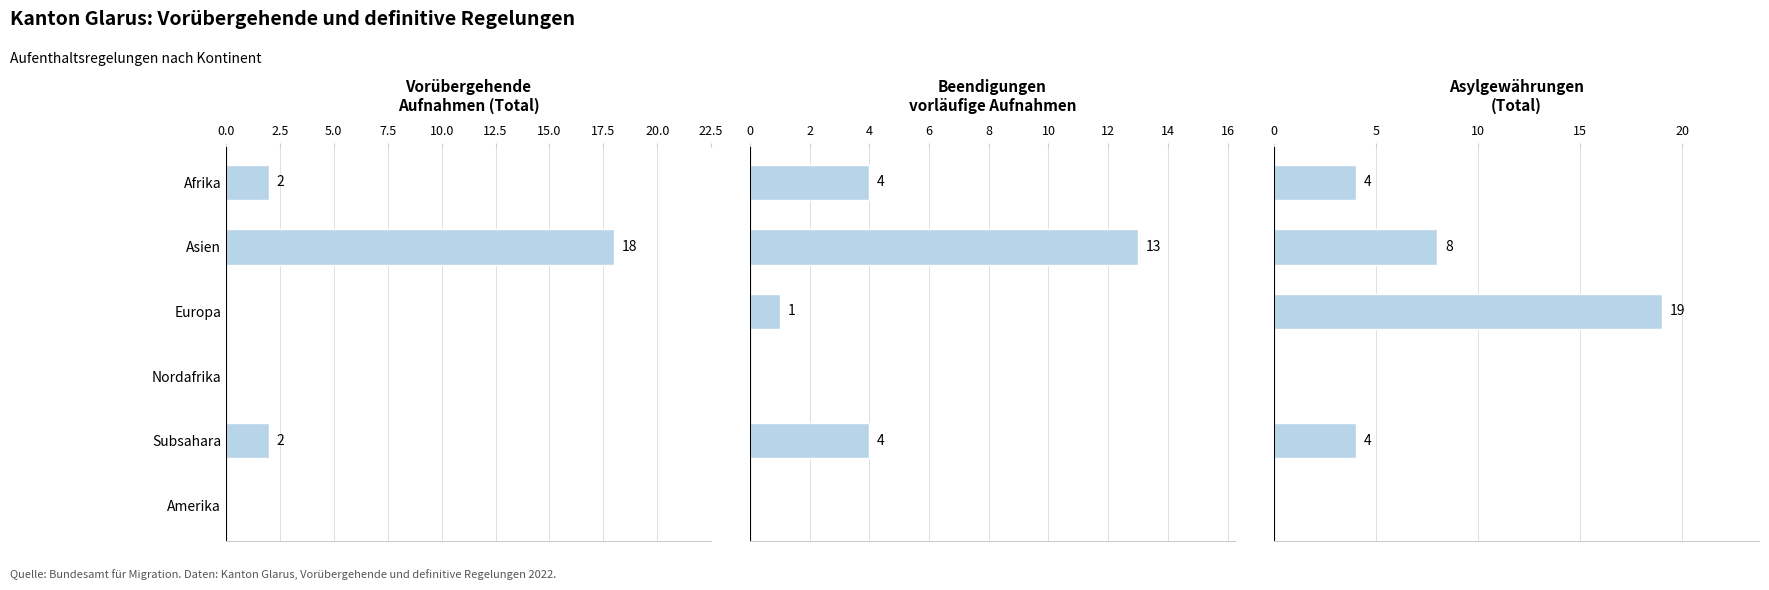

Count the col_1 (Vorübergehende Total) values in the range 0 to 2.

5